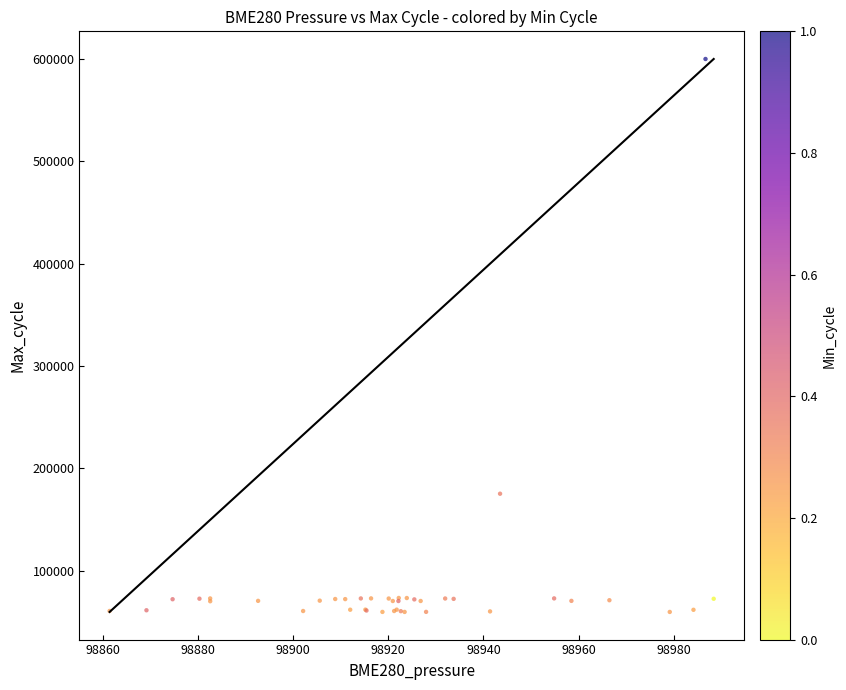

What Y value in the scatter plot is closest to 329797?

175069